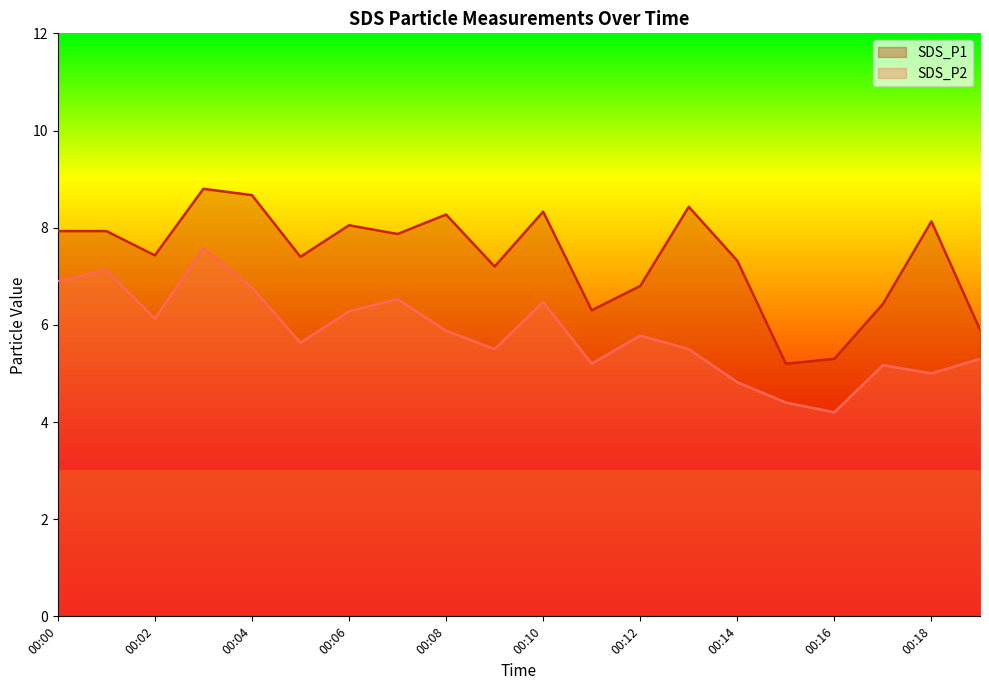

At how many categories does at least one series exceed 4?

20